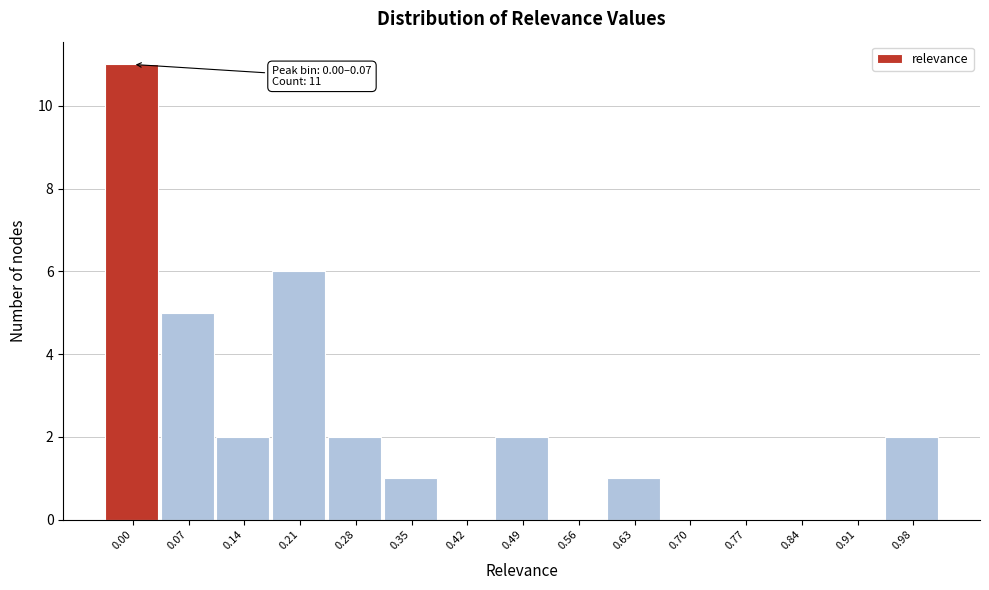

Reading right to left, transcribe all the data shown in this chart.

0.98=2	0.91=0	0.84=0	0.77=0	0.70=0	0.63=1	0.56=0	0.49=2	0.42=0	0.35=1	0.28=2	0.21=6	0.14=2	0.07=5	0.00=11